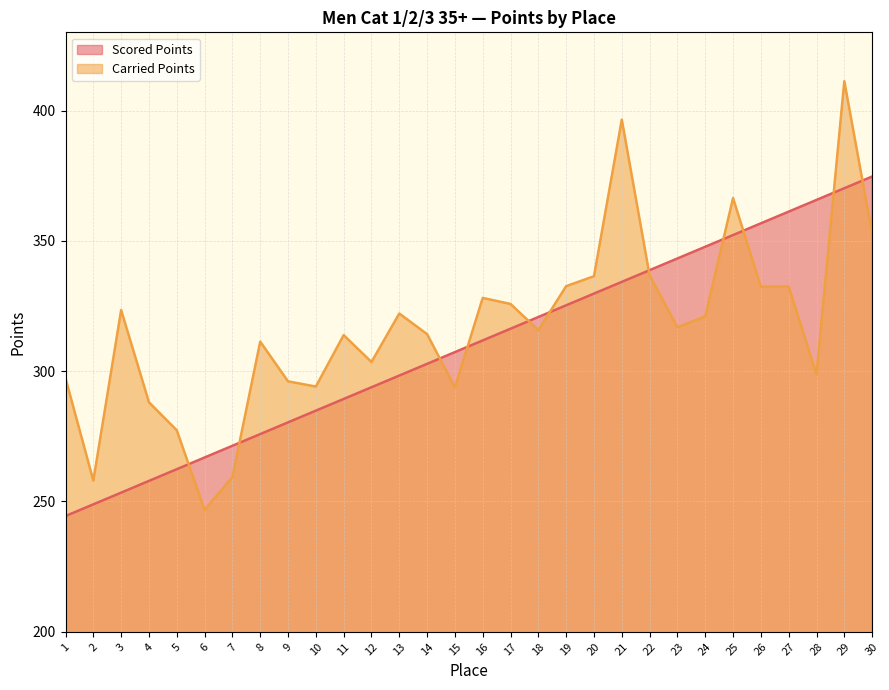

What is the minimum value for Carried Points?

246.8